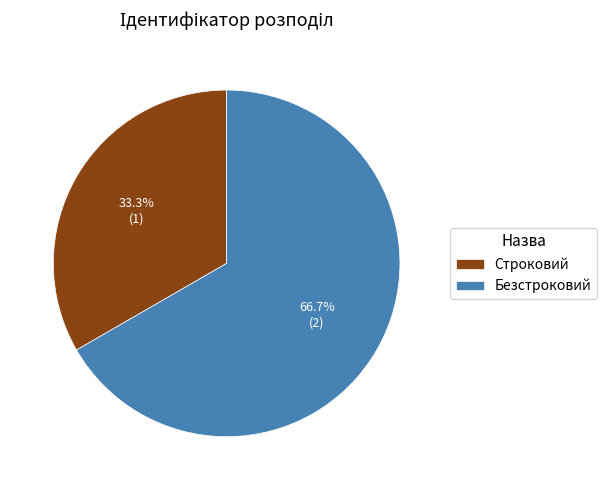

The Строковий slice represents 44% of the pie. True or false?

False